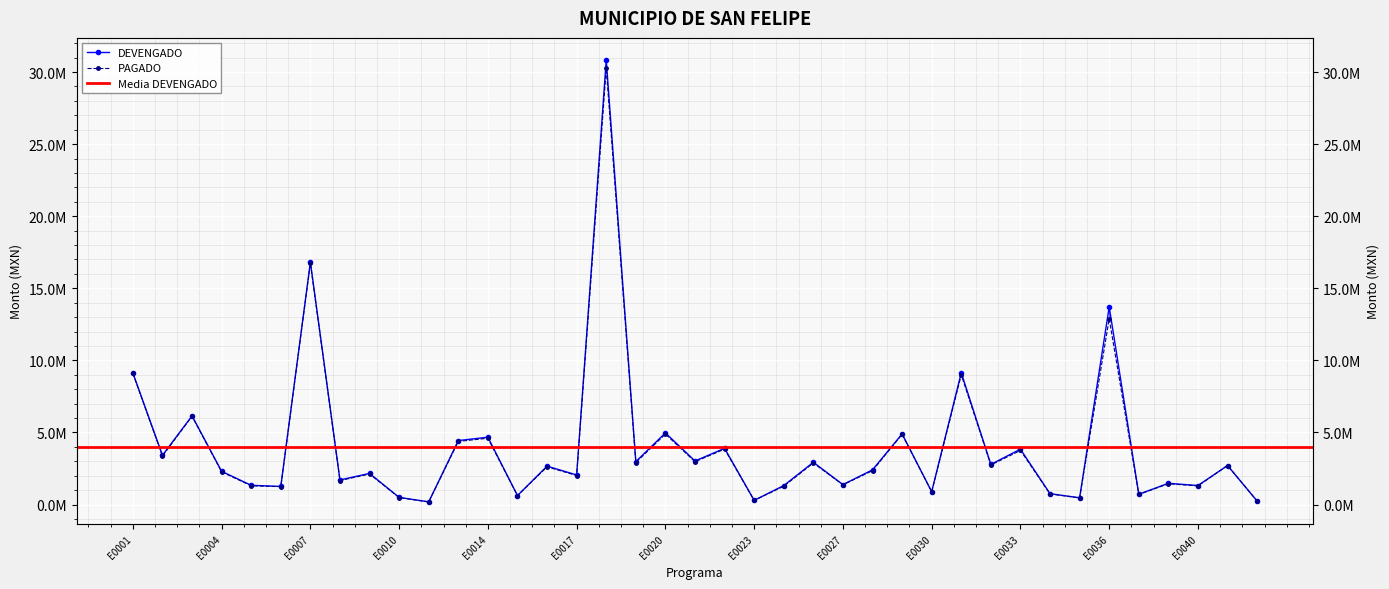

Where is the first local maximum for PAGADO?

E0003